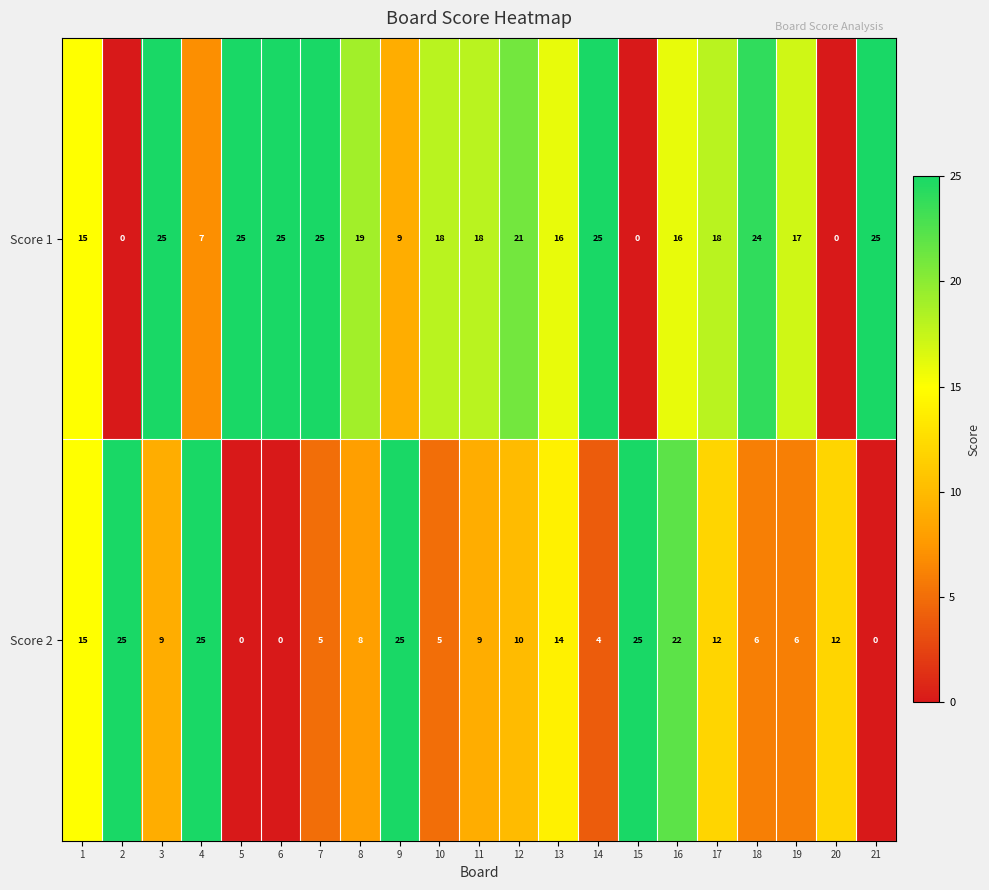

Where does the Score 1 series first go above 18?

3